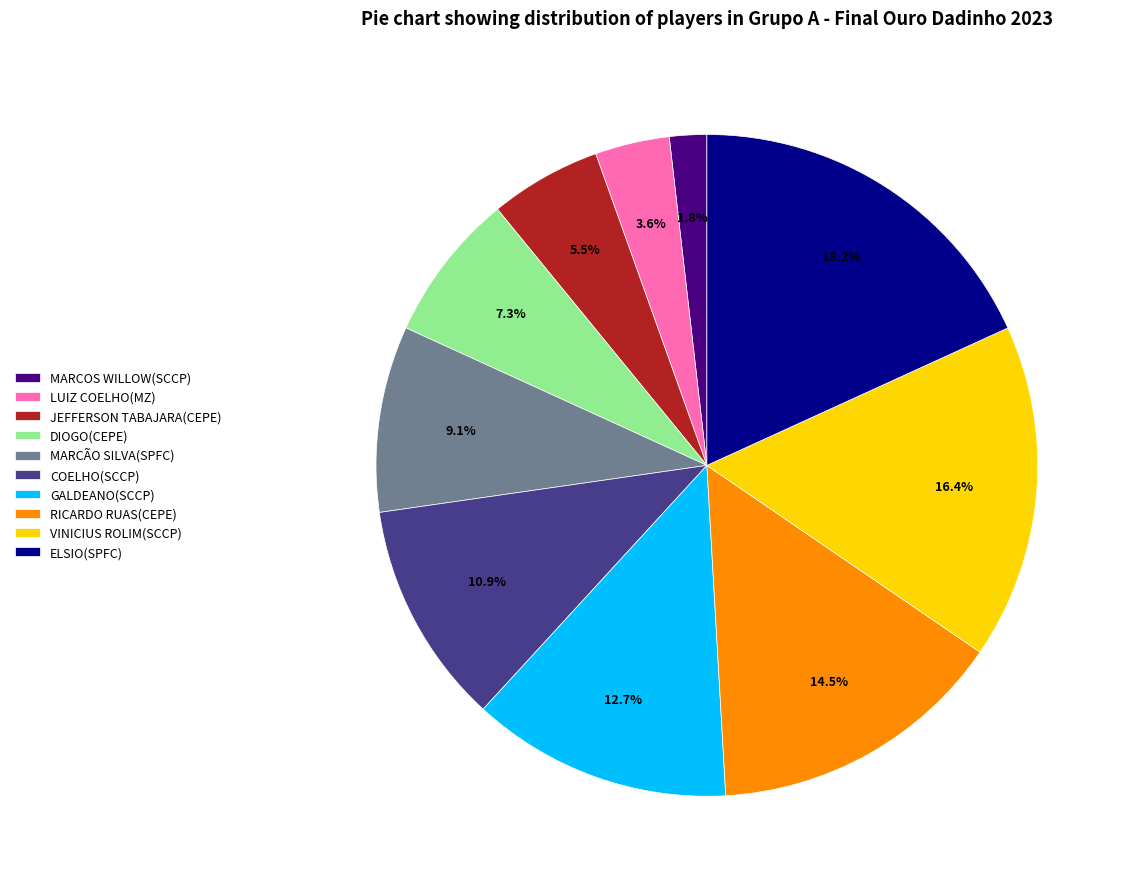

What is the total percentage of MARCOS WILLOW(SCCP) and MARCÃO SILVA(SPFC)?

10.9%